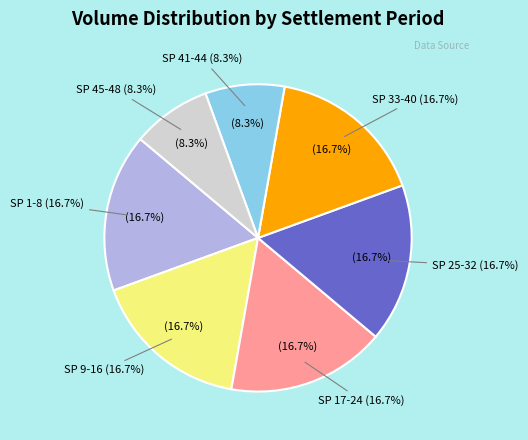

Is there any slice that represents more than half of the pie?

No